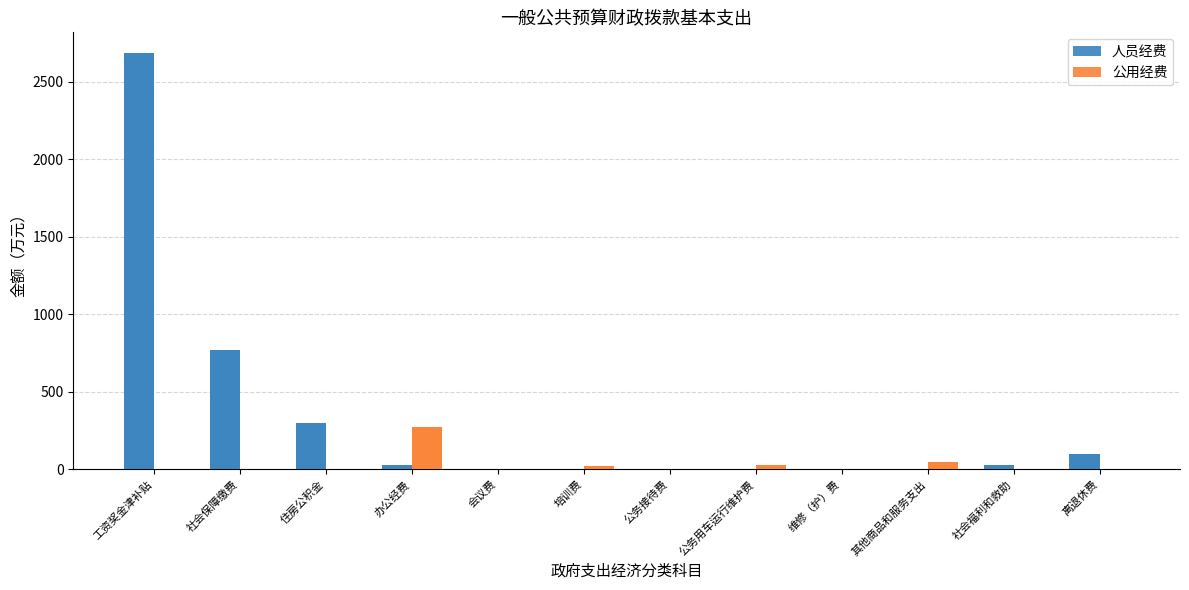

Rank the categories by 公用经费 value from highest to lowest.

办公经费, 其他商品和服务支出, 公务用车运行维护费, 培训费, 维修（护）费, 公务接待费, 会议费, 工资奖金津补贴, 社会保障缴费, 住房公积金, 社会福利和救助, 离退休费